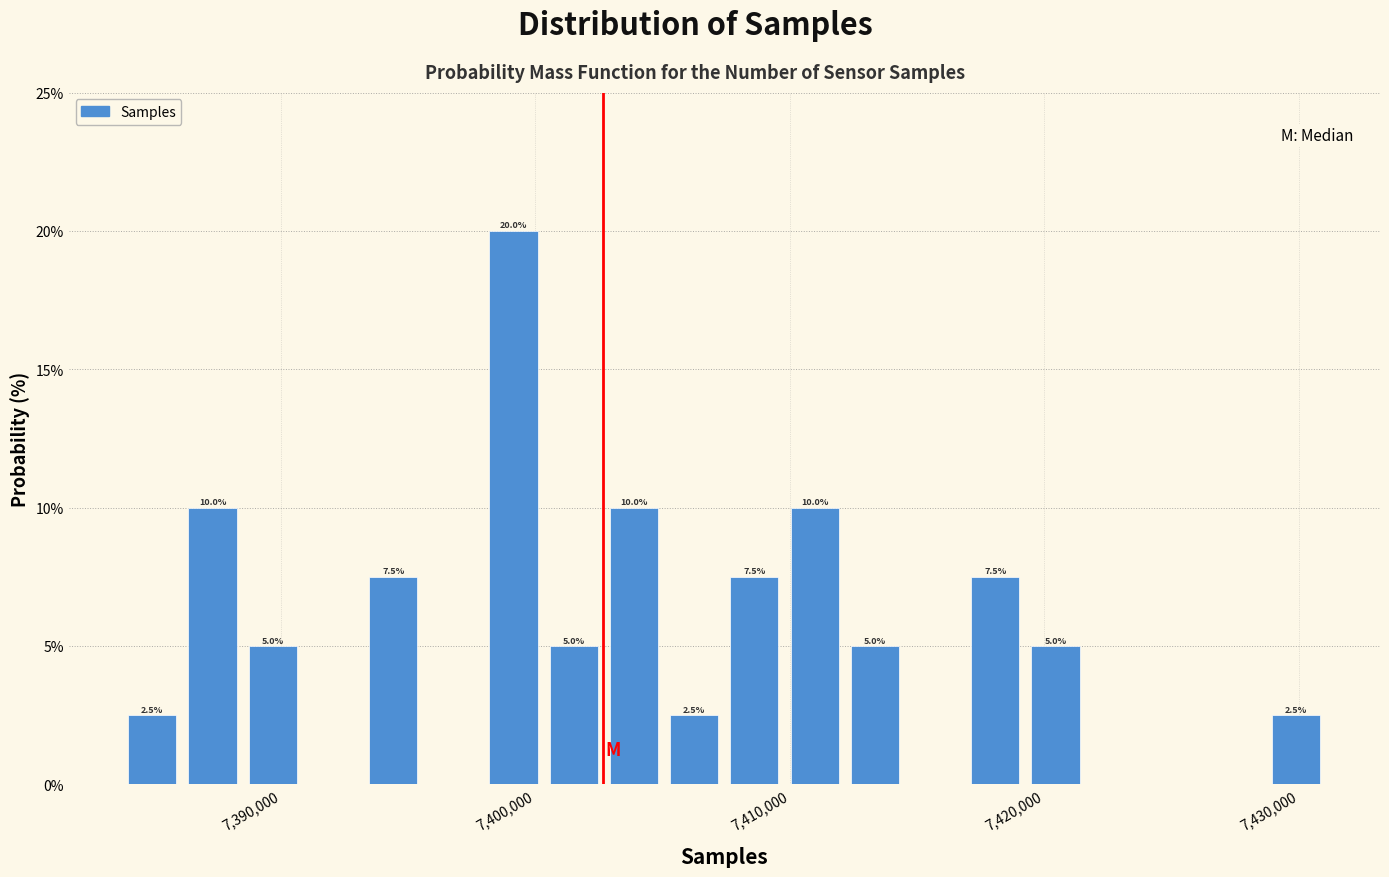

Read against the x-axis, roughly where is the centre of the tallest bar?

7399000